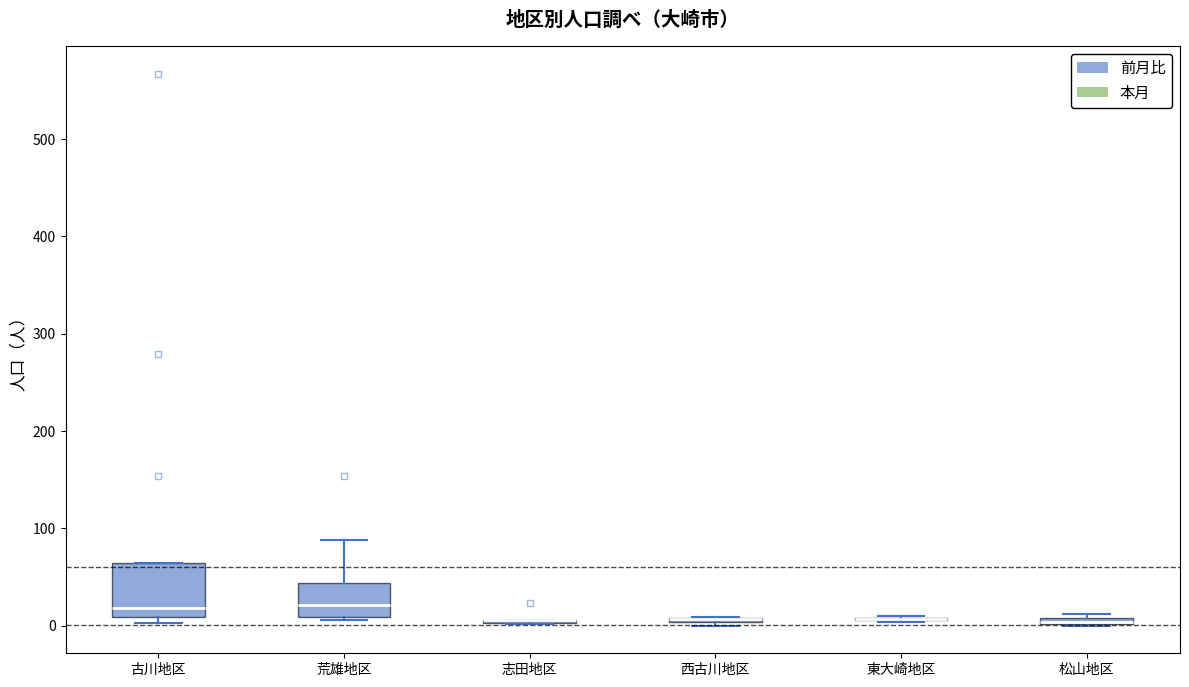

Comparing the boxes themselves (not the whiskers), which one is the tallest?

古川地区